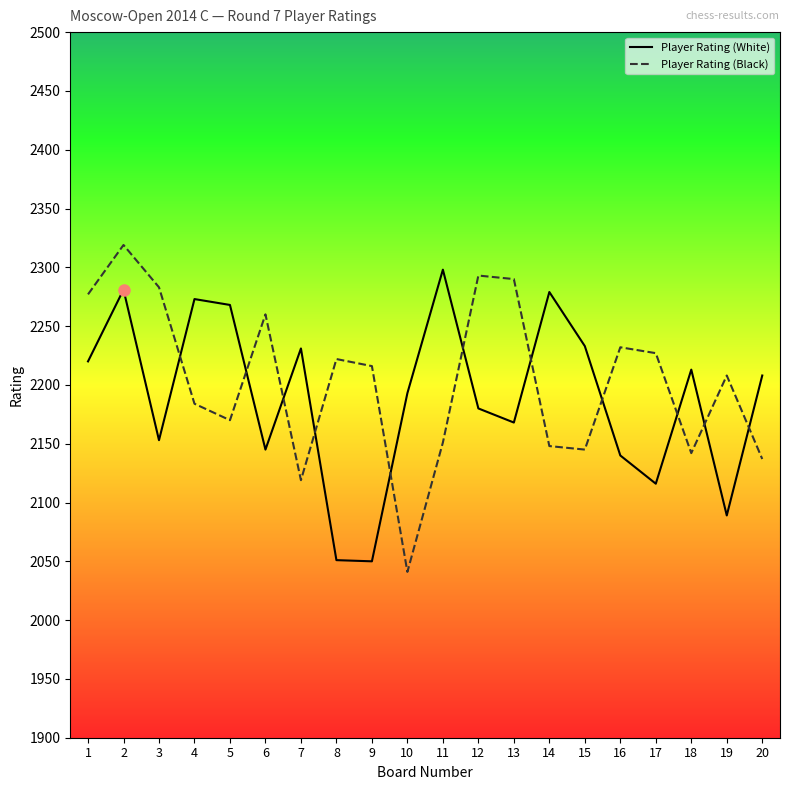

What is the difference between the Player Rating (Black) values at 12 and 14?

145